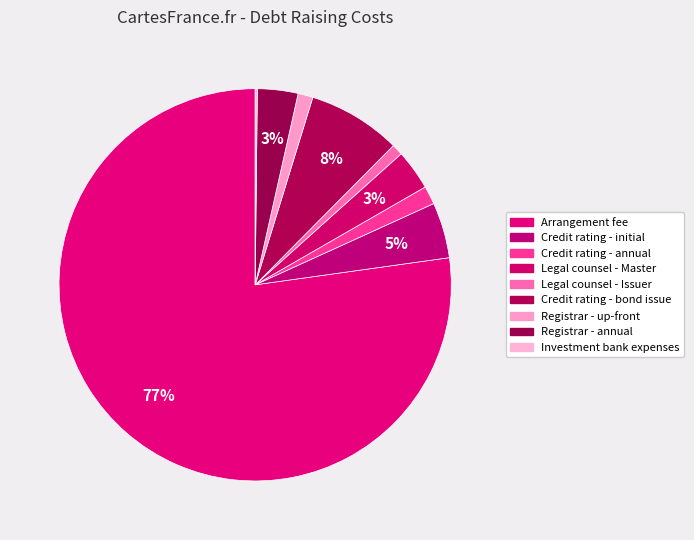

What is the largest slice in the pie chart?

Arrangement fee